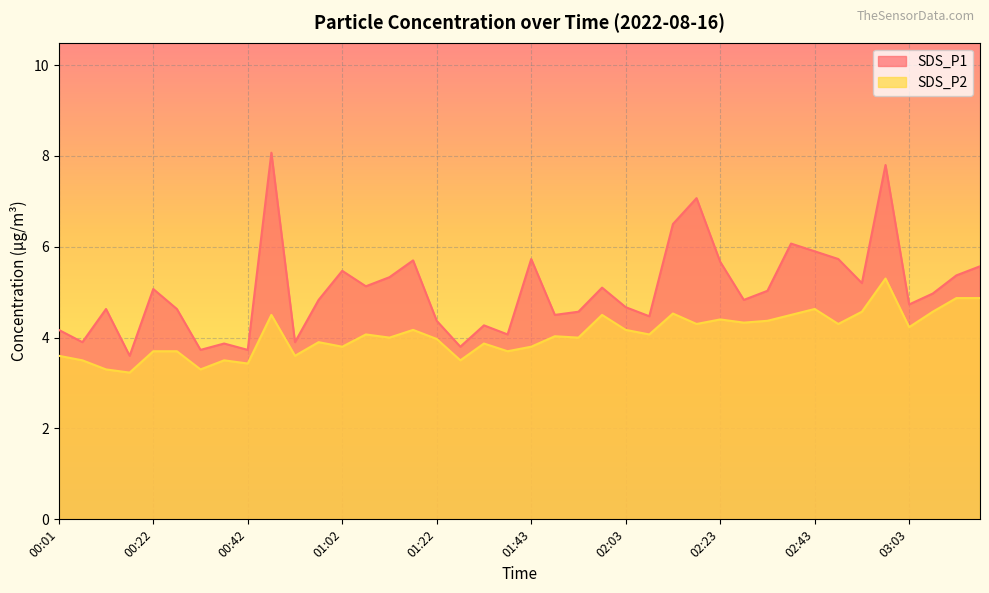

Rank the series by their average value, from highest to lowest.

SDS_P1, SDS_P2